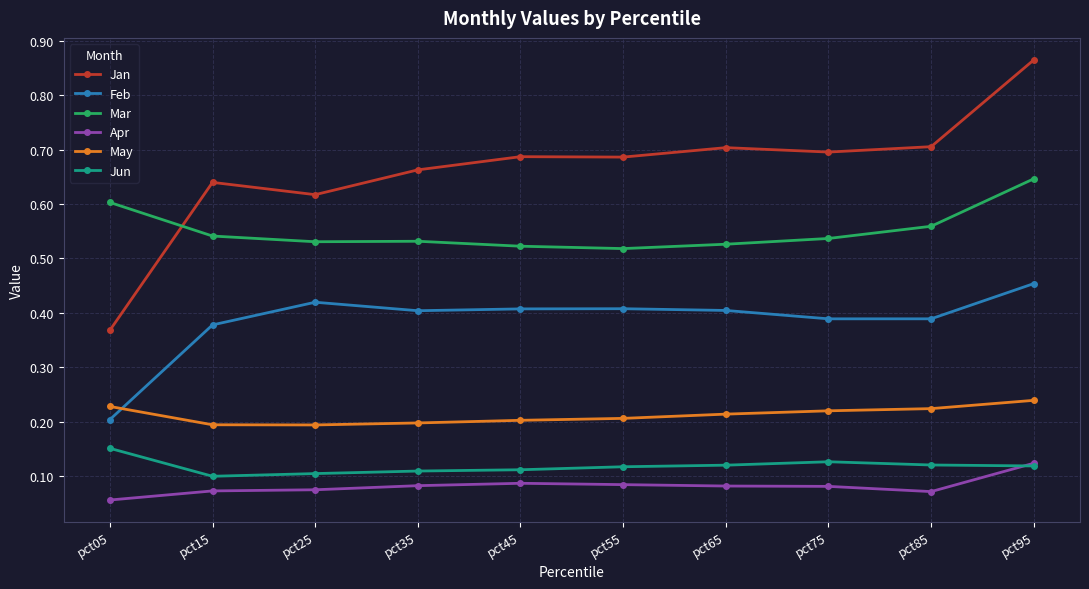

How many lines are shown in the chart?

6